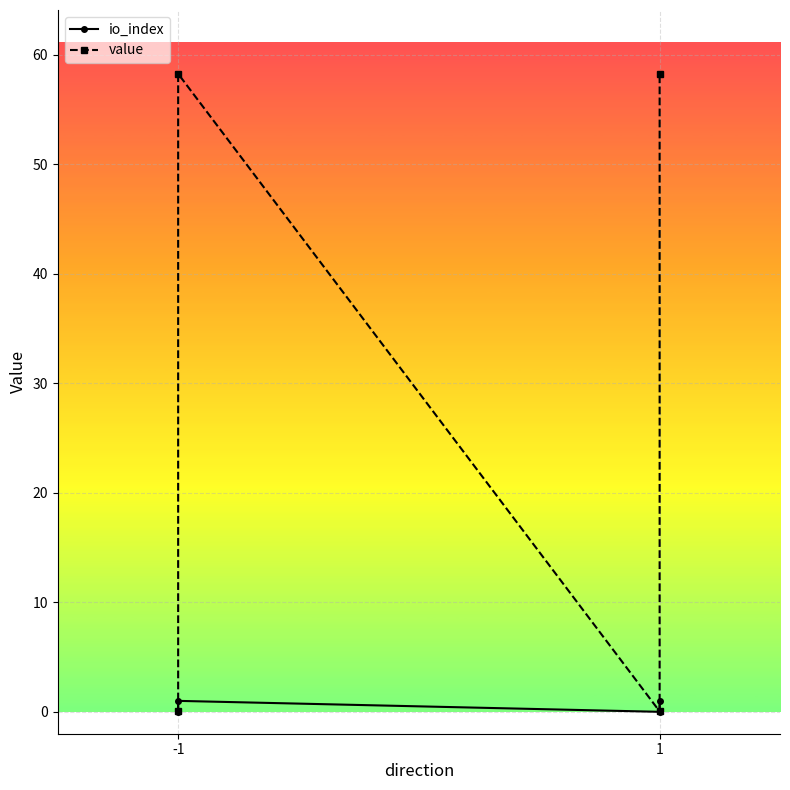

What is the sum of the value values at 1 and -1?

58.3